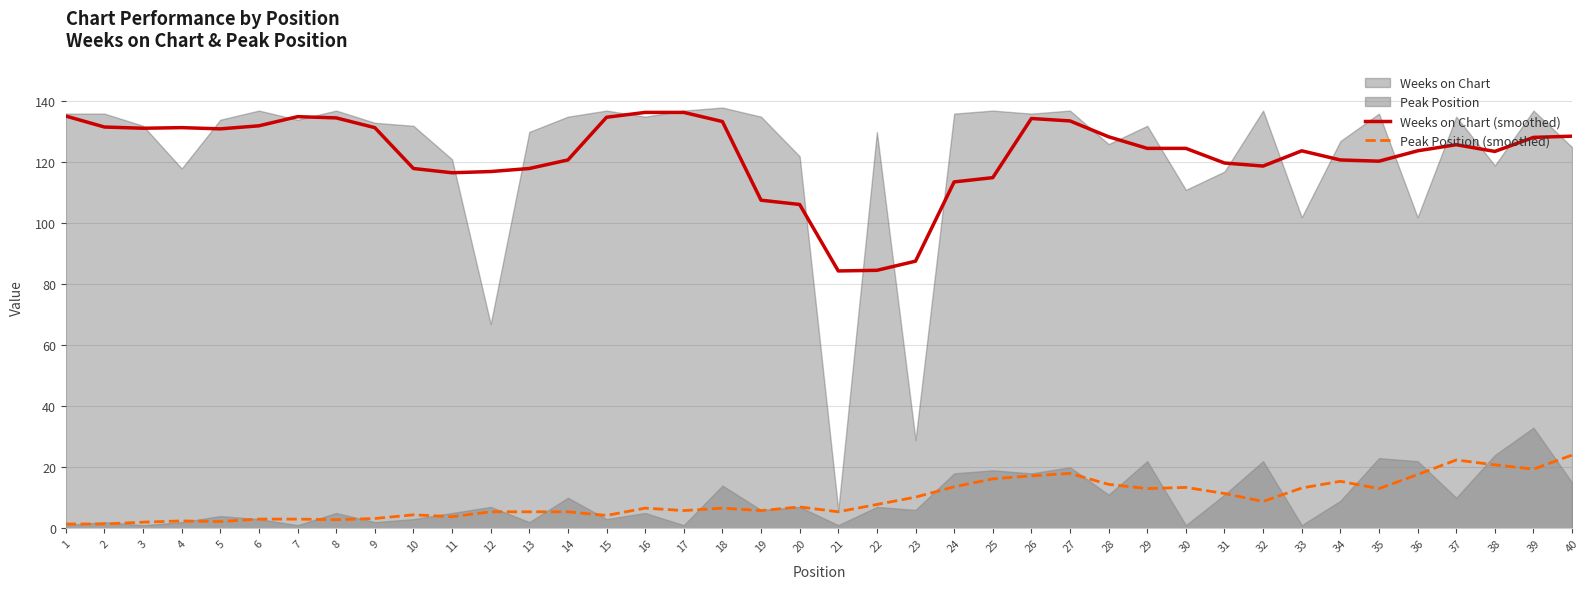

What is the average value of the Weeks on Chart (smoothed) series?

122.6